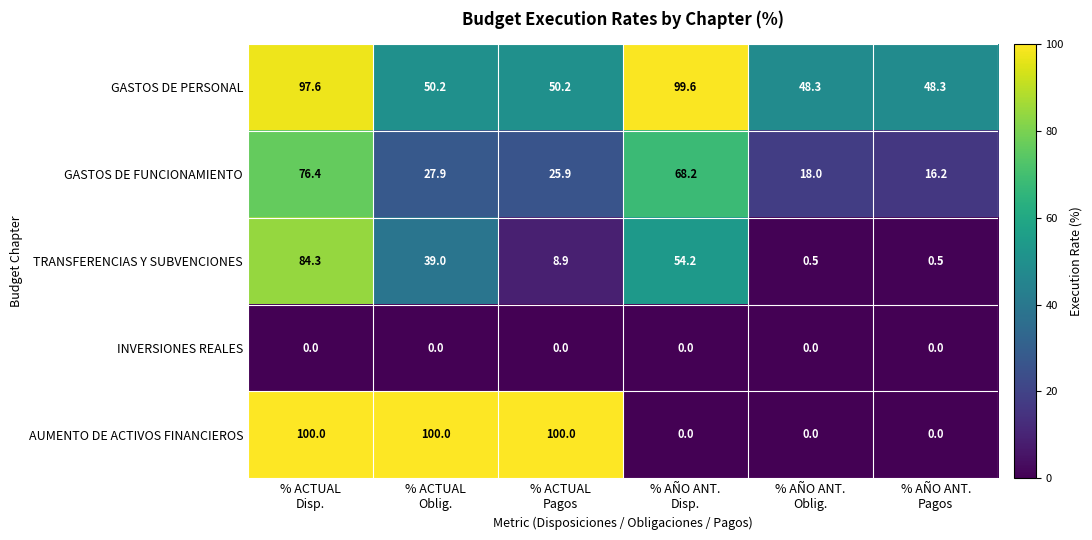

Count the AUMENTO DE ACTIVOS FINANCIEROS values in the range 0 to 100.

6